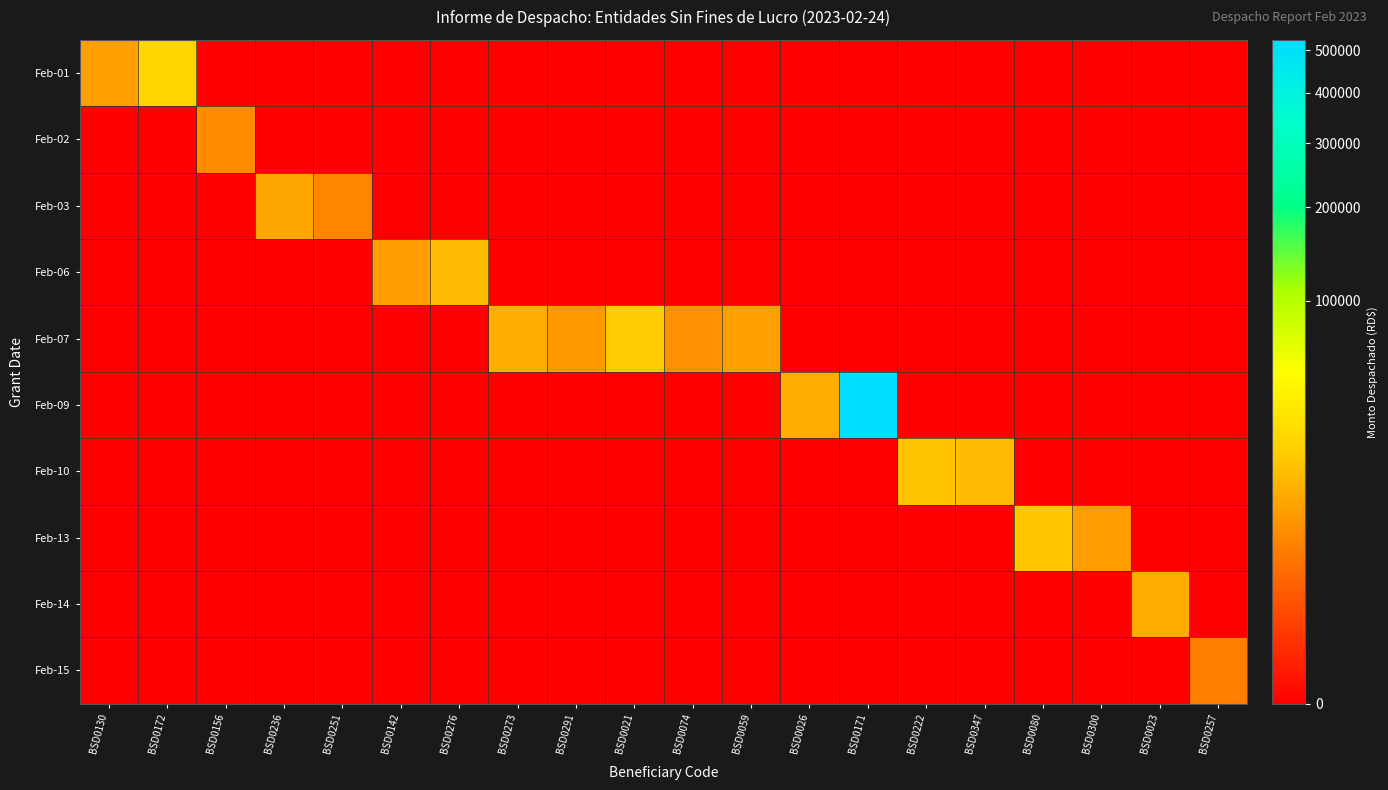

Rank the series by their maximum value, from lowest to highest.

Feb-15, Feb-02, Feb-03, Feb-14, Feb-06, Feb-10, Feb-13, Feb-07, Feb-01, Feb-09